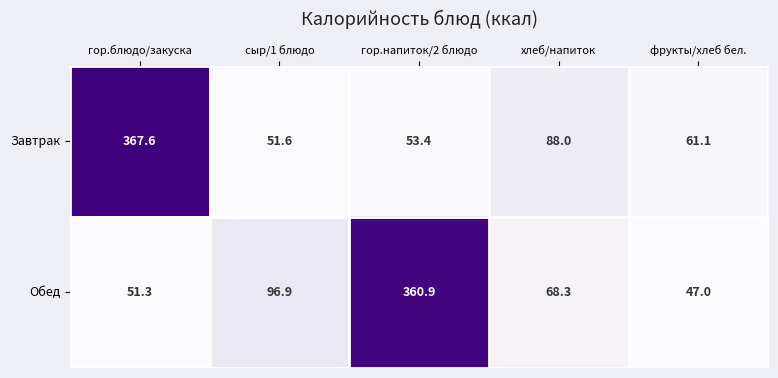

Is it true that Завтрак equals 79.0 at гор.напиток/2 блюдо?

False